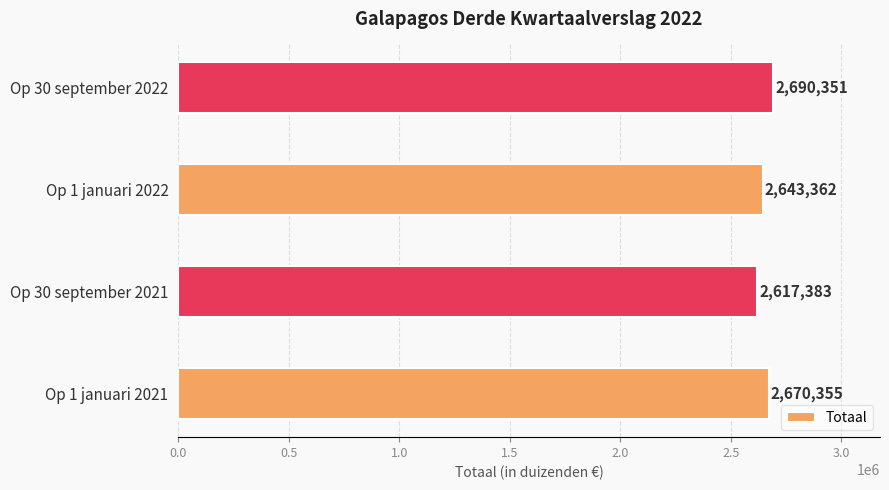

What is the greatest value displayed?

2690351